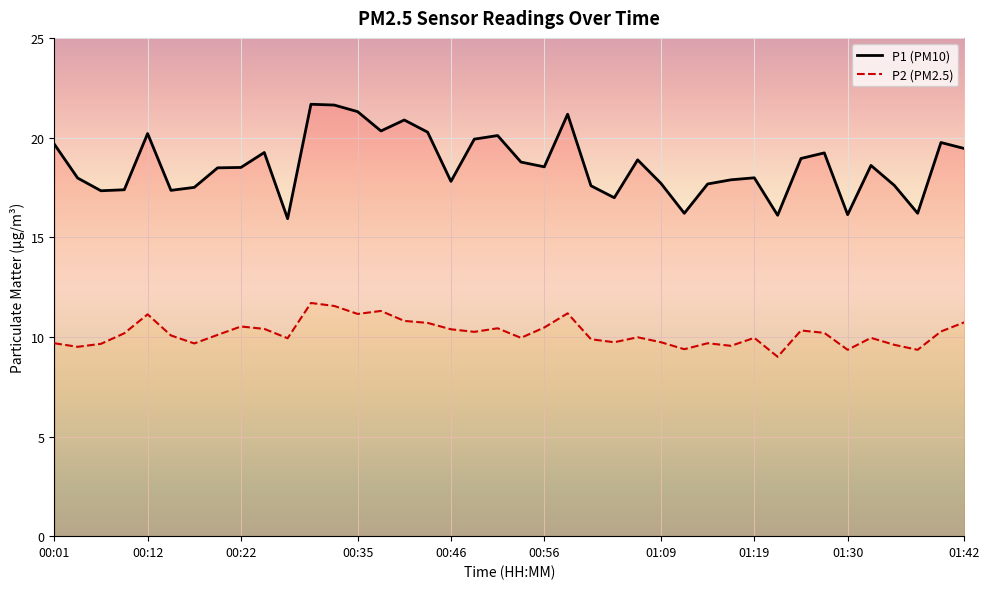

Which series has the largest total across all categories?

P1 (PM10)